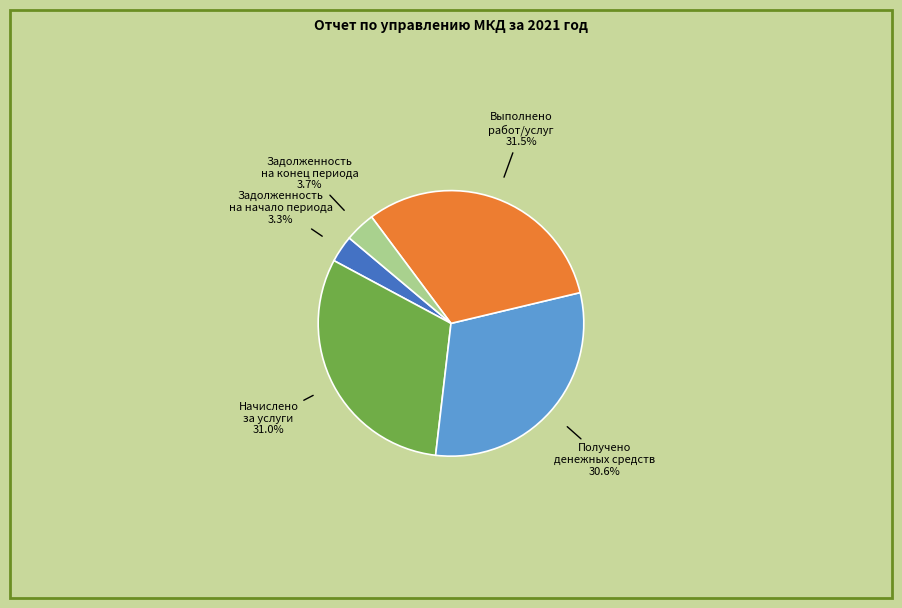

Is there any slice that represents more than half of the pie?

No